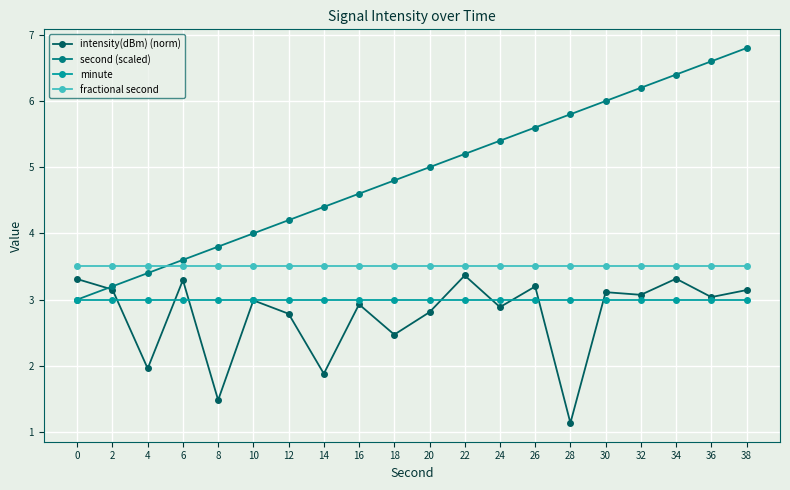

After their last crossing, which series has the higher values: second (scaled) or fractional second?

second (scaled)